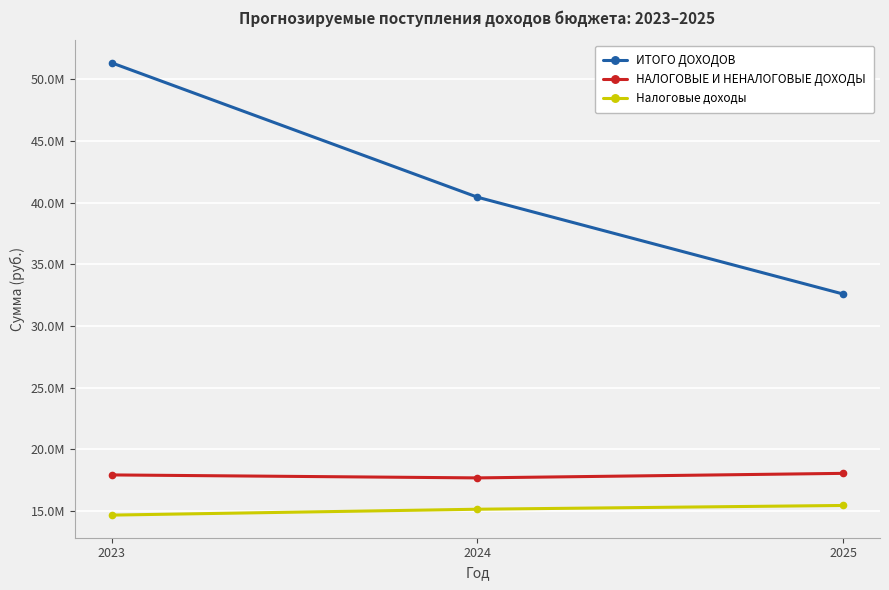

Reading left to right, transcribe all the data shown in this chart.

ИТОГО ДОХОДОВ: 2023=51335155.1	2024=40438130.0	2025=32583390.0
НАЛОГОВЫЕ И НЕНАЛОГОВЫЕ ДОХОДЫ: 2023=17924502.7	2024=17683410.0	2025=18051470.0
Налоговые доходы: 2023=14666260.0	2024=15142880.0	2025=15448290.0